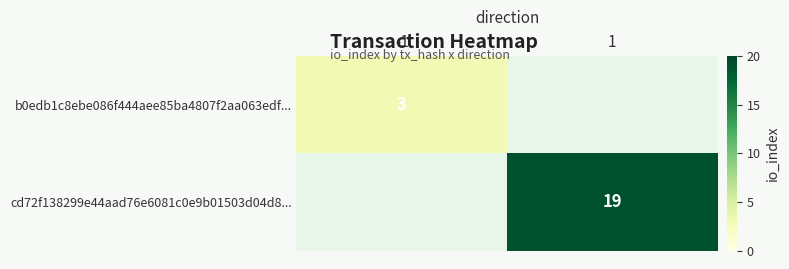

The b0edb1c8ebe086f444aee85ba4807f2aa063edf... series shows 3 at -1. True or false?

True